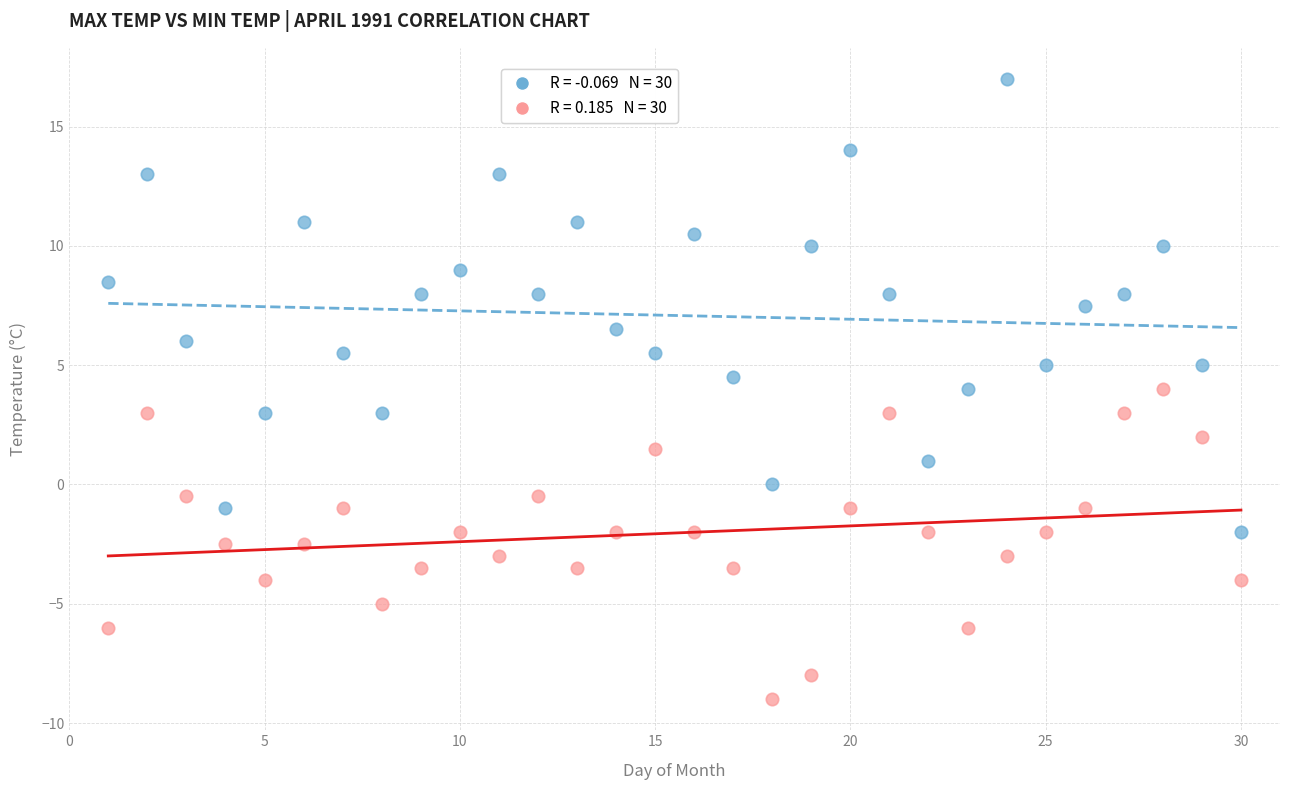

Across all data points, what is the range of X values (max minus min)?

29.0